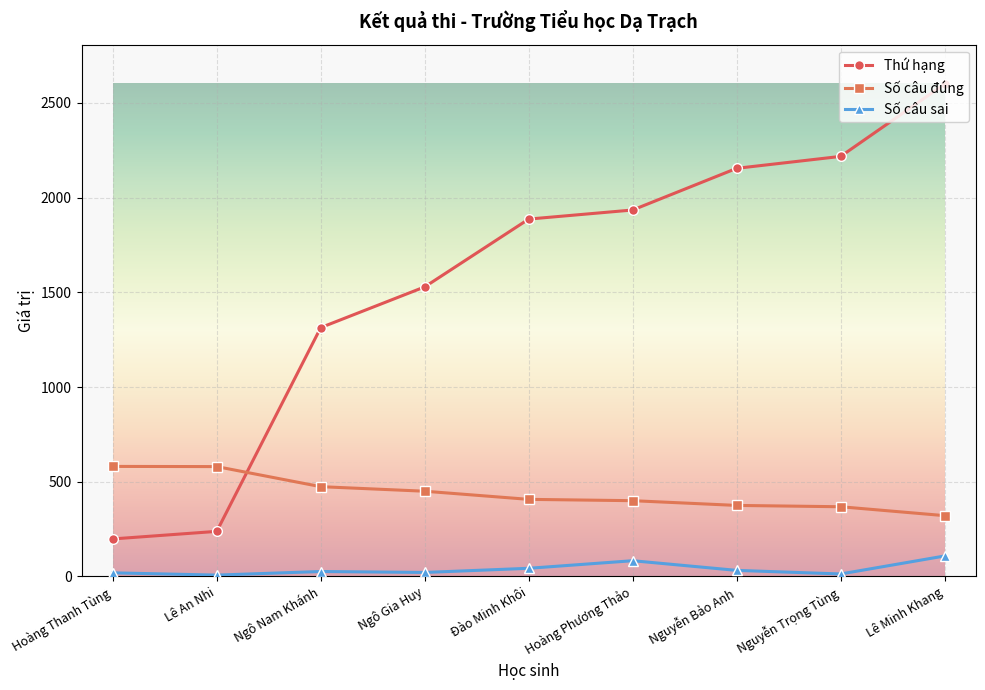

Where does the Số câu đúng series first go above 407?

Hoàng Thanh Tùng